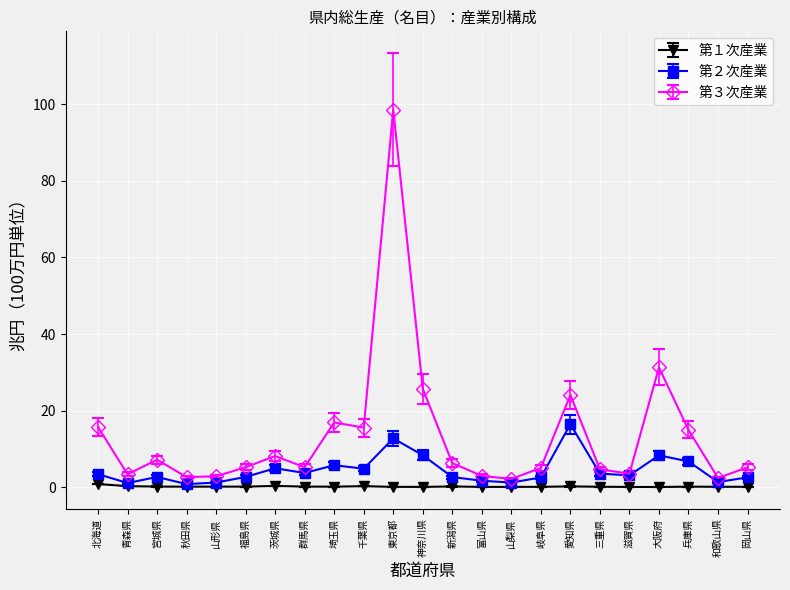

What is the label of the 13th point from the right?

東京都